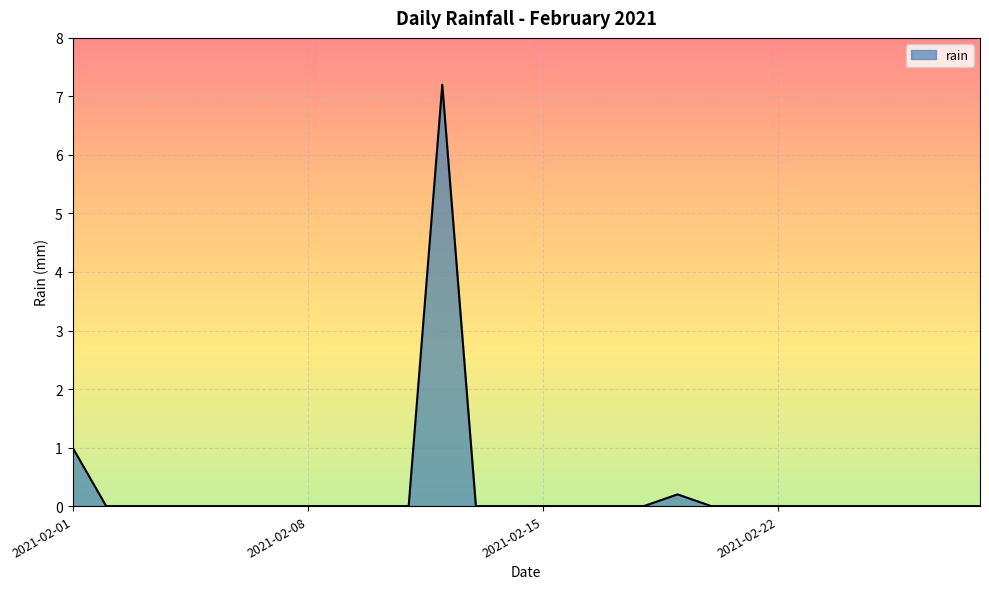

Does the chart display data point markers on the line(s)?

No